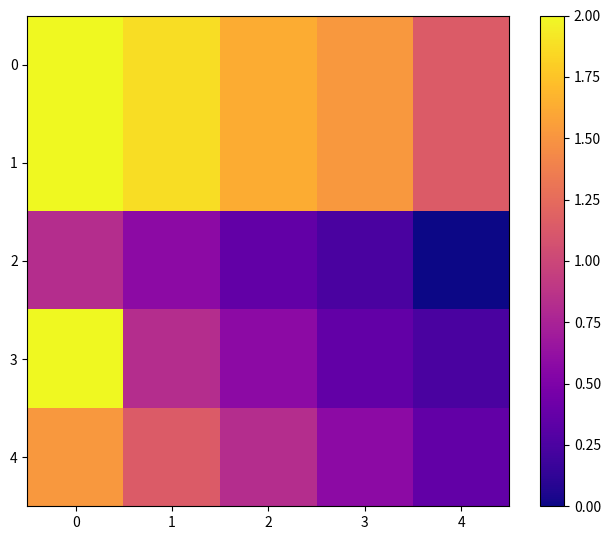

Which has a higher value, 4 or 2?

2